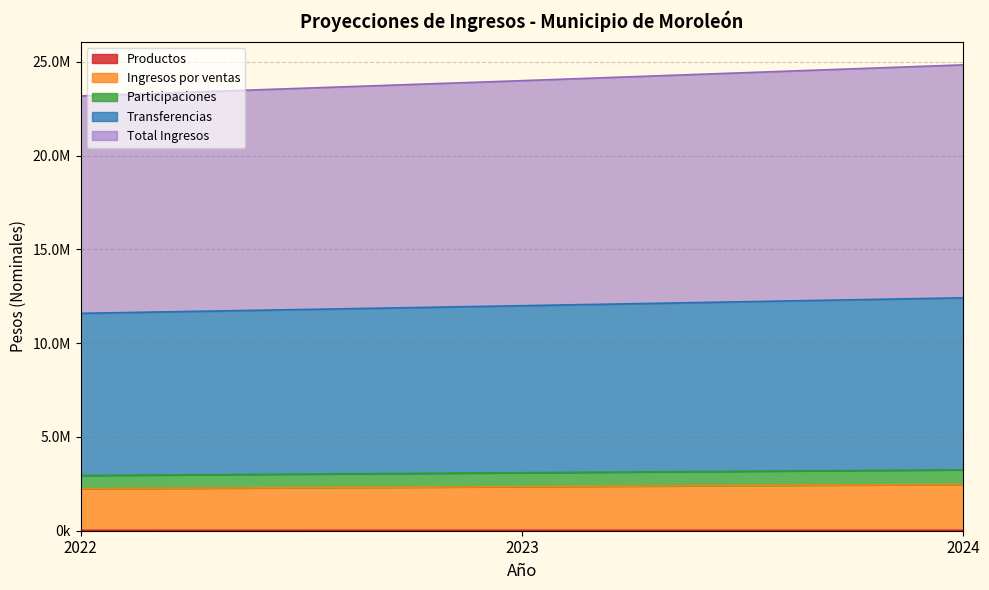

What is the sum of the Transferencias values at 2023 and 2024?

24420813.3